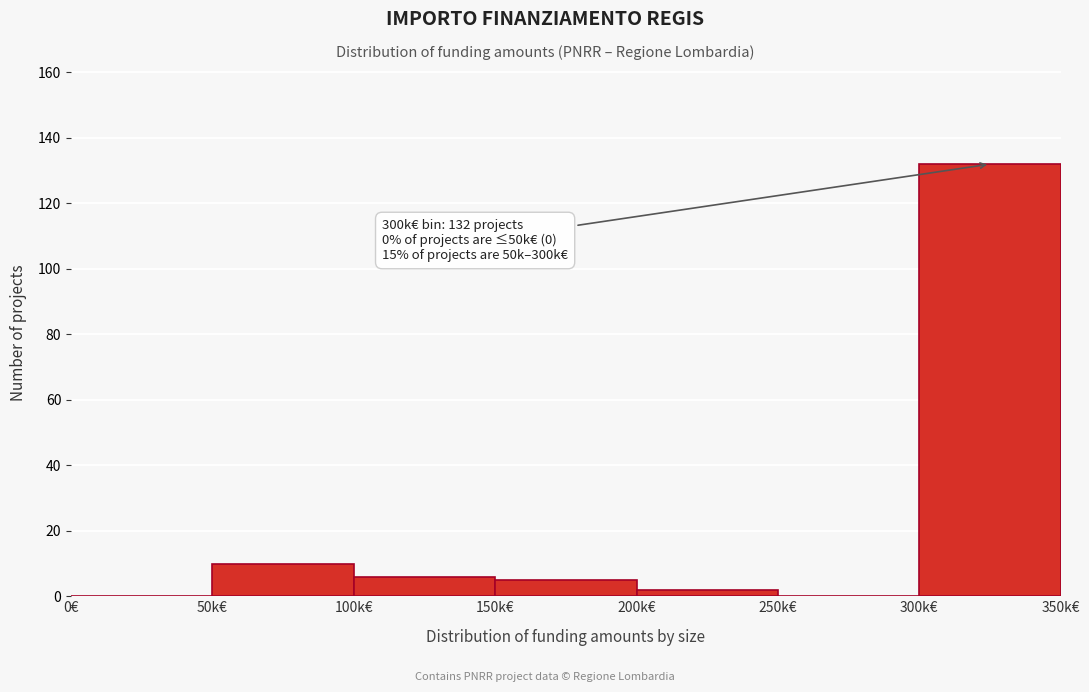

Reading right to left, what are all the values shown in this chart?

300k€=132	250k€=0	200k€=2	150k€=5	100k€=6	50k€=10	0€=0